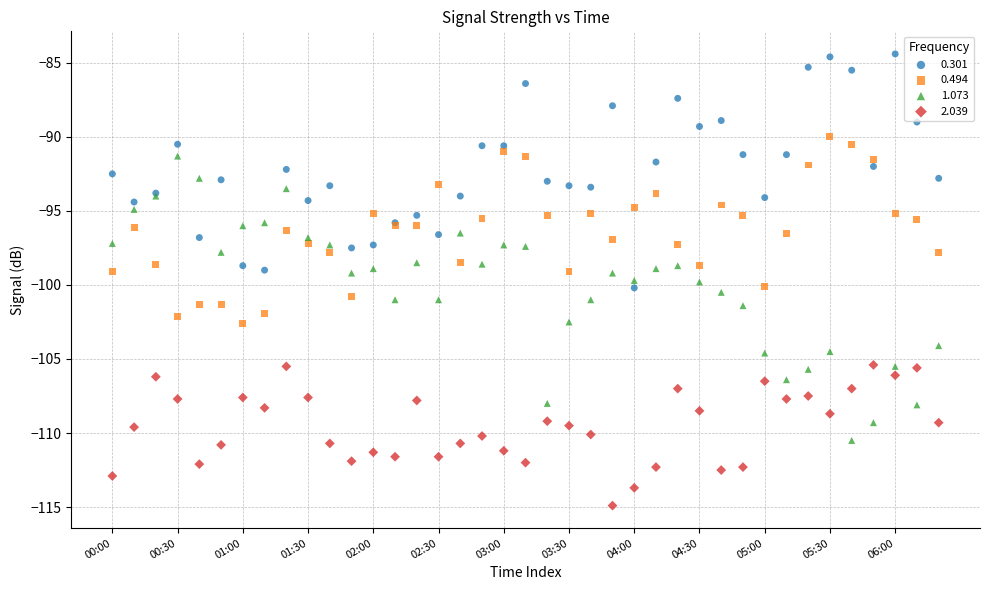

Which series has the widest spread of Y values?

1.073